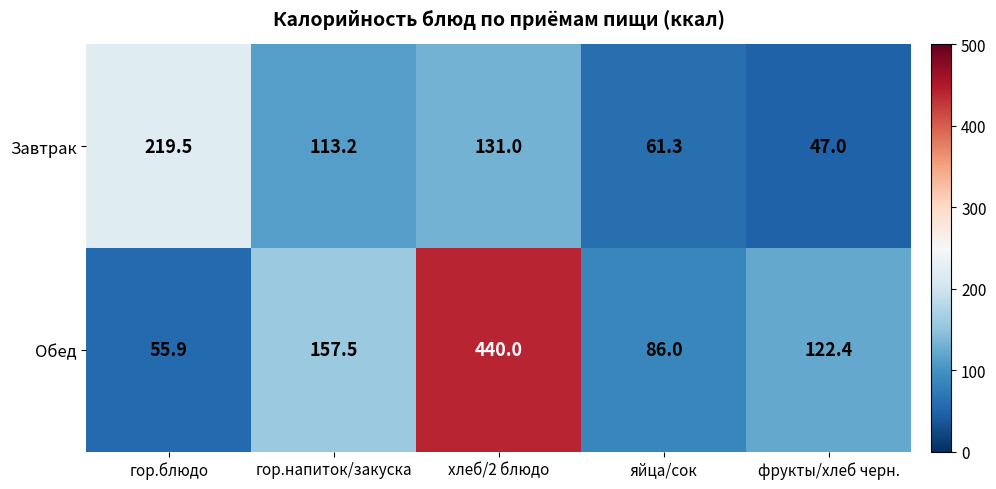

Reading left to right, list all the values displayed in this chart.

Завтрак: гор.блюдо=219.5	гор.напиток/закуска=113.2	хлеб/2 блюдо=131.0	яйца/сок=61.3	фрукты/хлеб черн.=47.0
Обед: гор.блюдо=55.9	гор.напиток/закуска=157.5	хлеб/2 блюдо=440.0	яйца/сок=86.0	фрукты/хлеб черн.=122.4